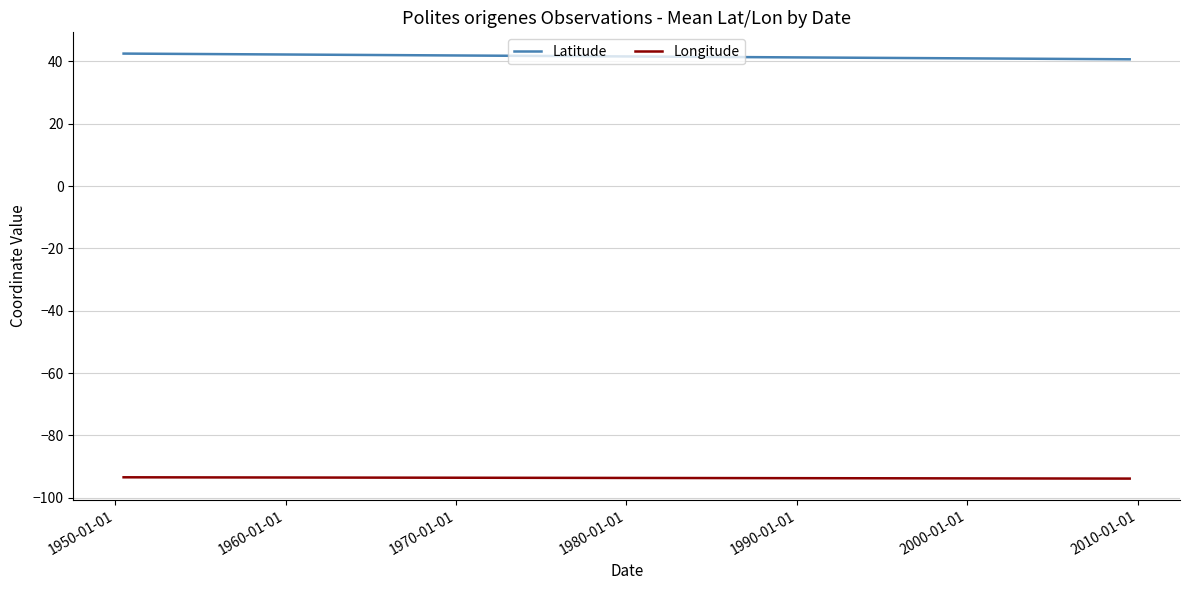

What is the lowest value of the Latitude series?

40.7